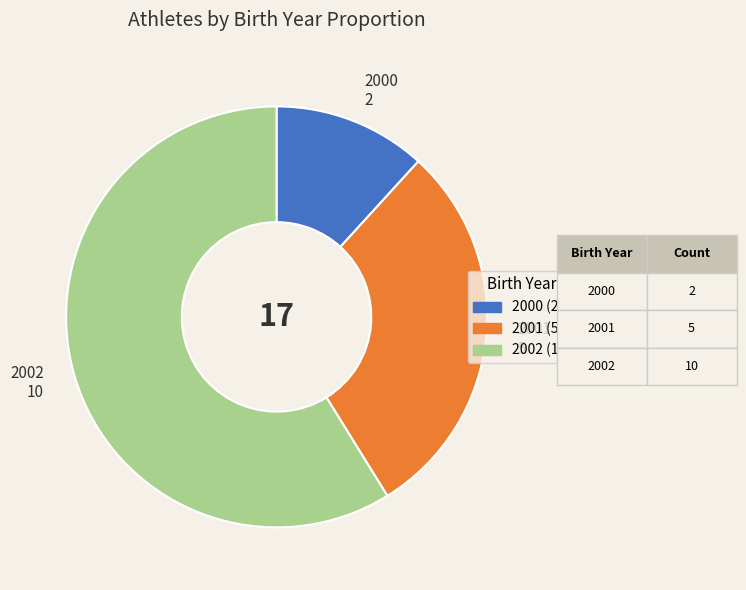

Does 2000 represent more than half of the total?

No